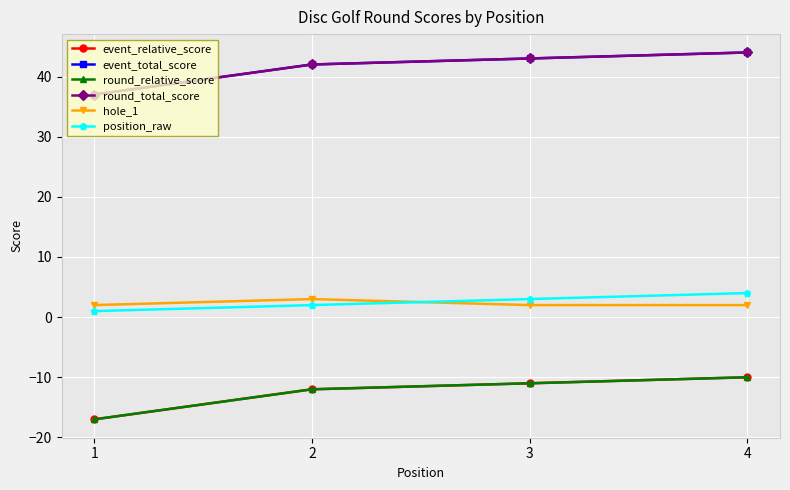

Rank the categories by round_total_score value from lowest to highest.

1, 2, 3, 4